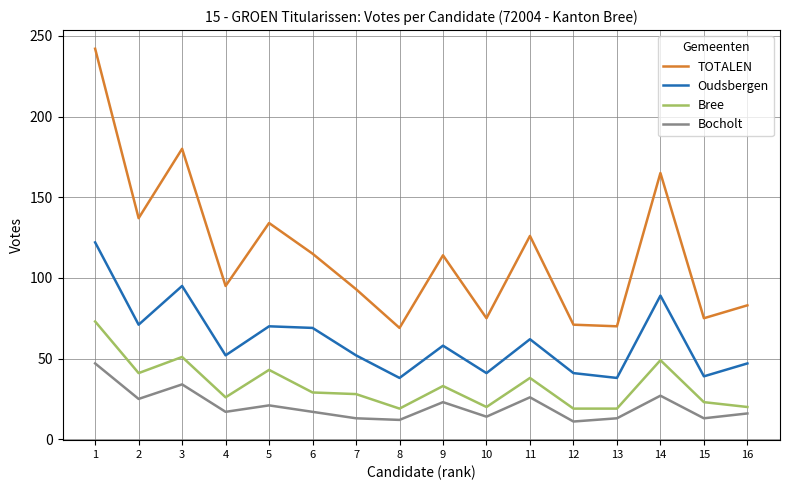

What is the spread (max minus min) of values at 4?

78